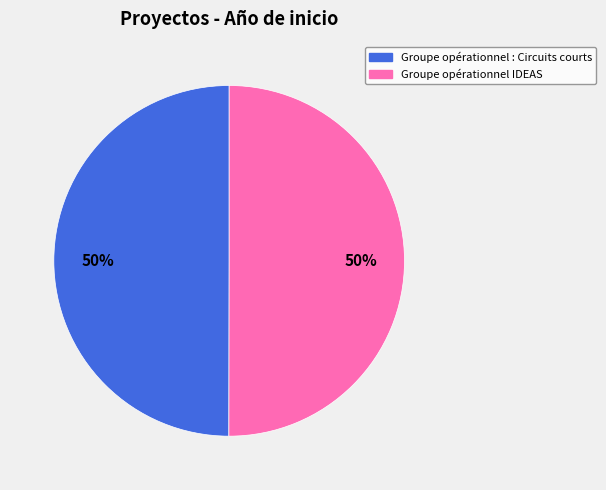

The Groupe opérationnel IDEAS slice represents 42% of the pie. True or false?

False